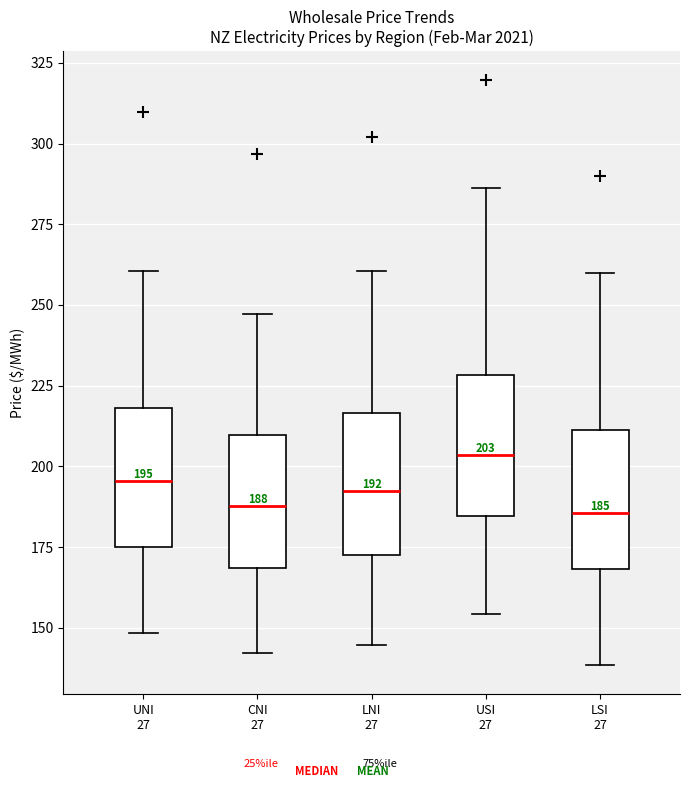

Which box has the highest median line?

USI 27